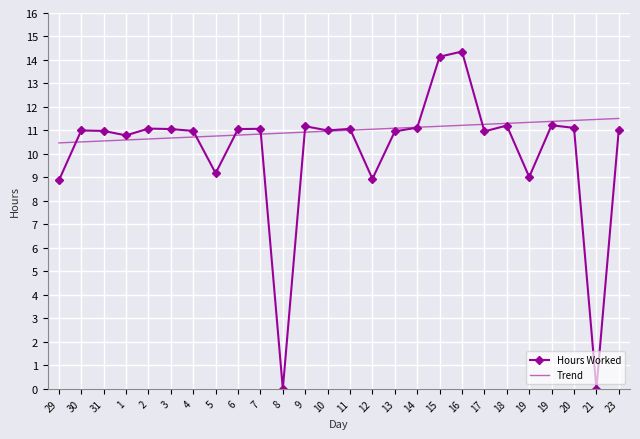

At how many categories does at least one series exceed 11?

18